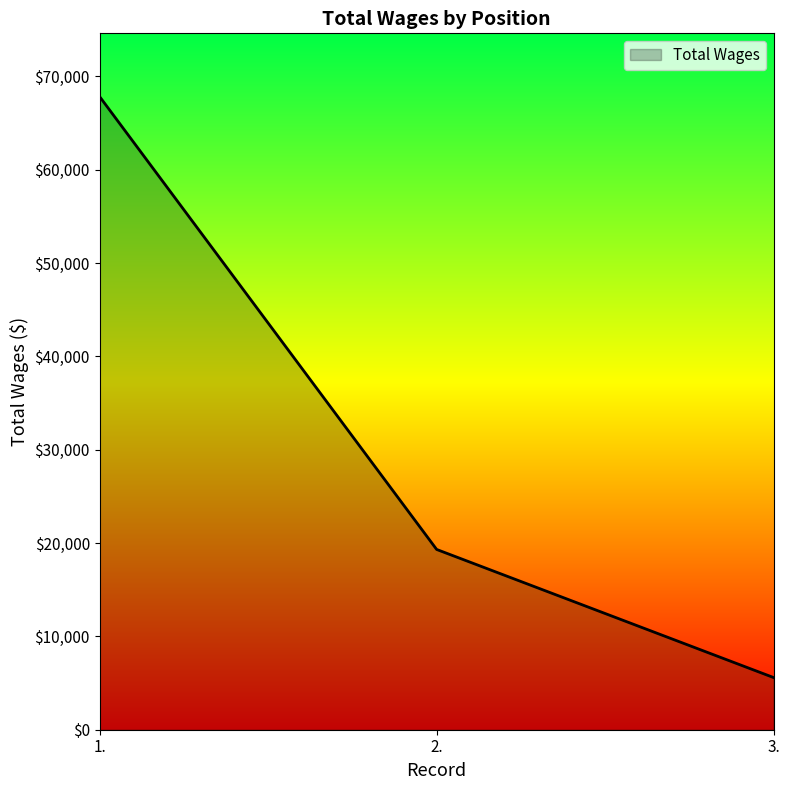

The value at 2. is 31724. True or false?

False